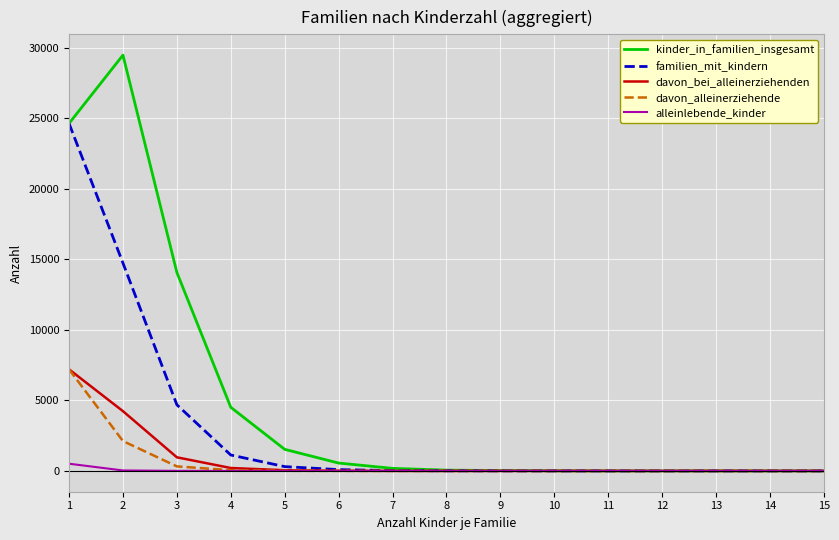

Is the value of davon_alleinerziehende at 7 greater than the value of alleinlebende_kinder at 1?

No